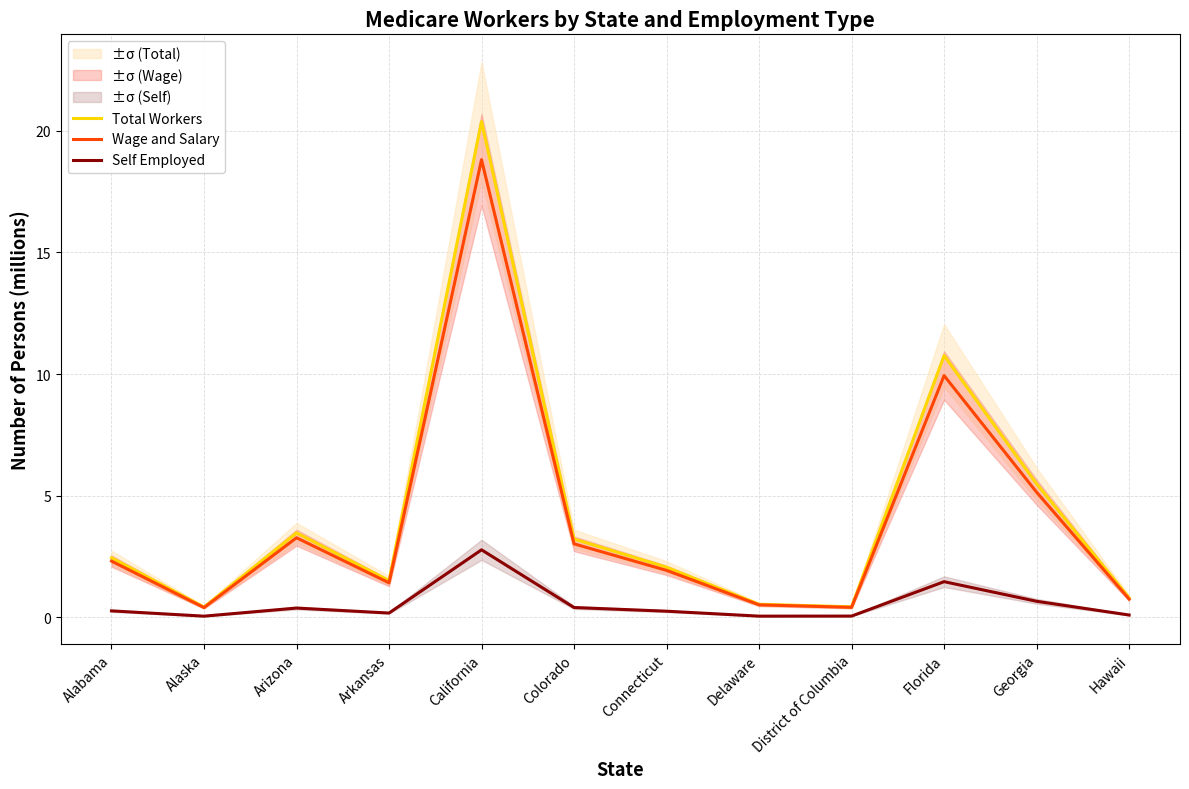

At which label does Self Employed reach its peak?

California